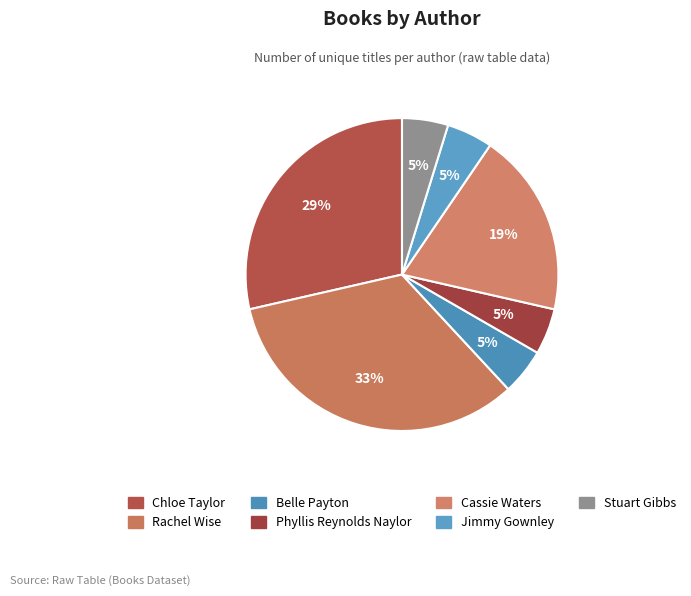

How many segments does this pie chart have?

7